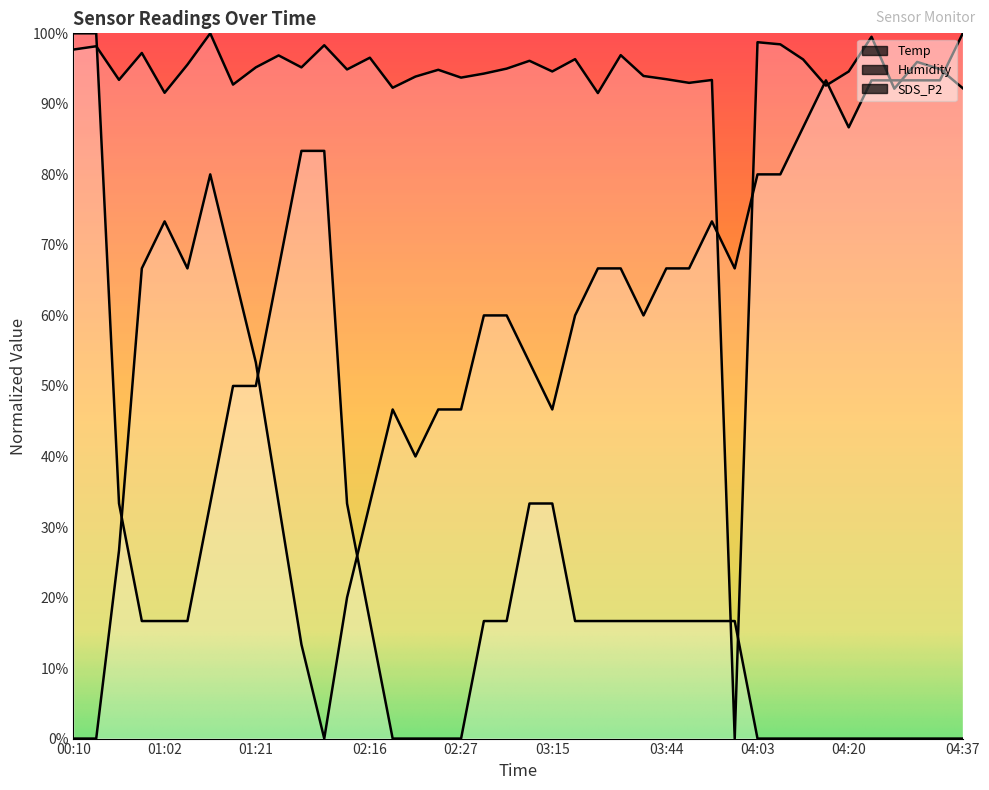

At which label does SDS_P2 first exceed 94?

00:10